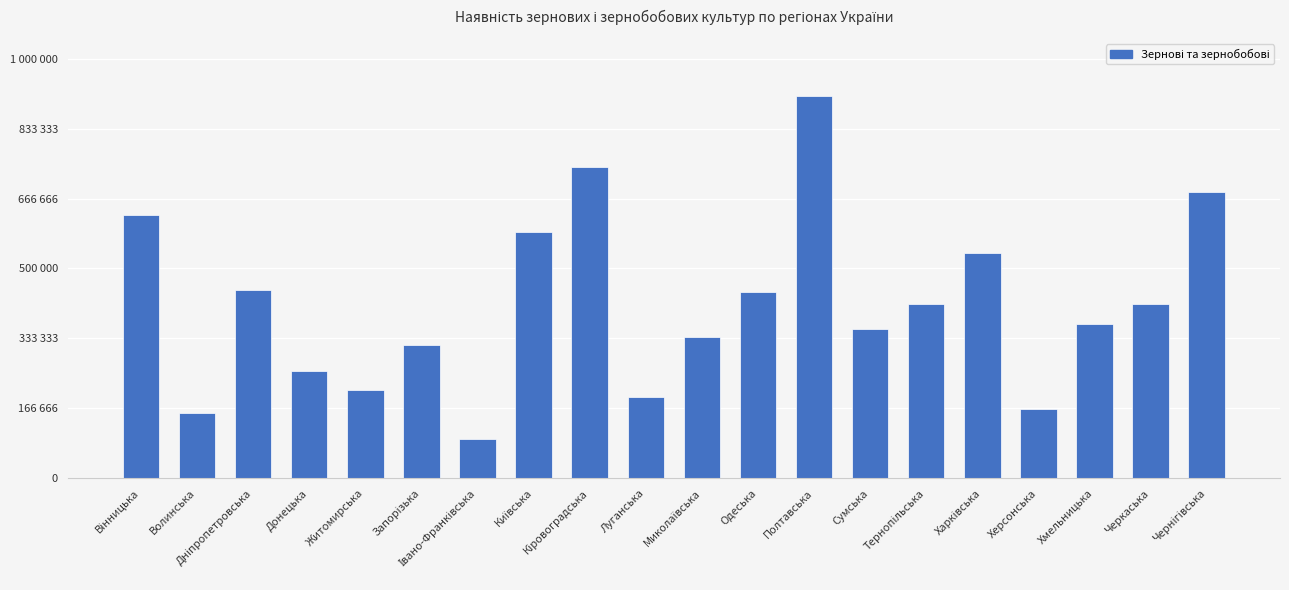

Does the chart contain any negative values?

No